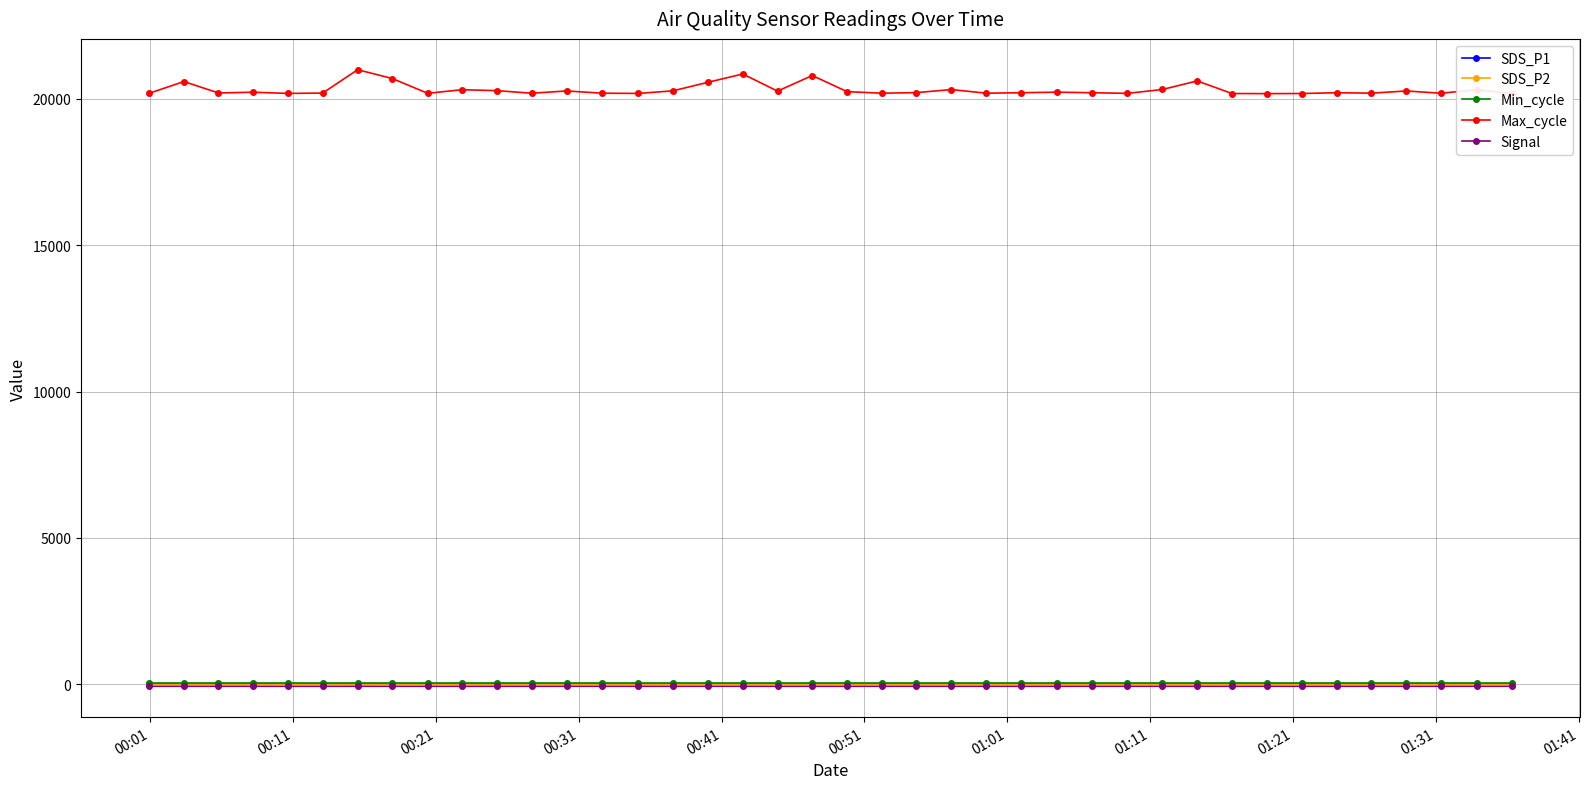

True or false: SDS_P1 and Min_cycle intersect in this chart.

False